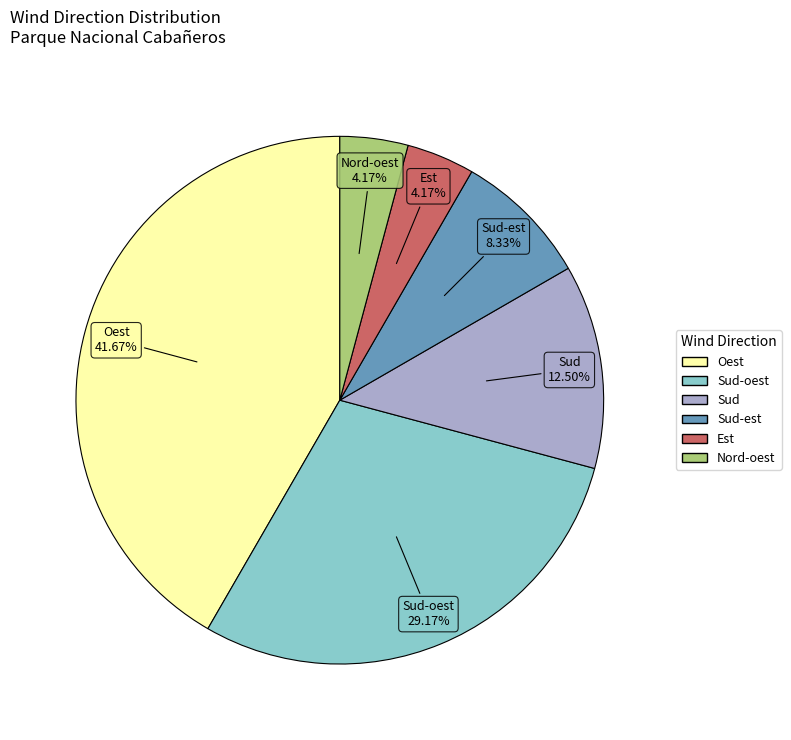

Is there a majority slice in this chart?

No